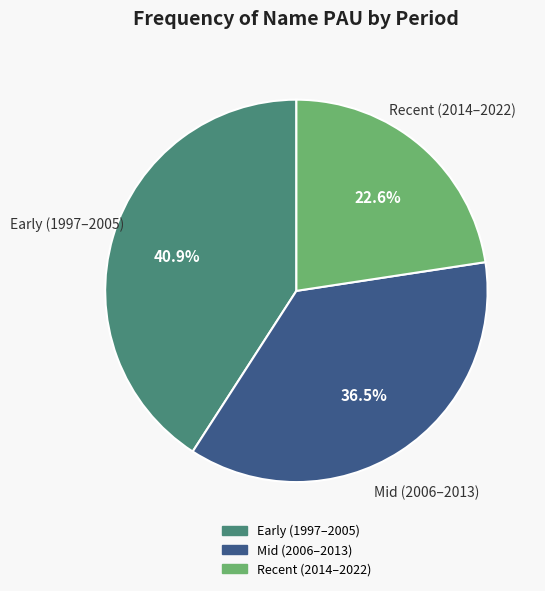

Is there a majority slice in this chart?

No